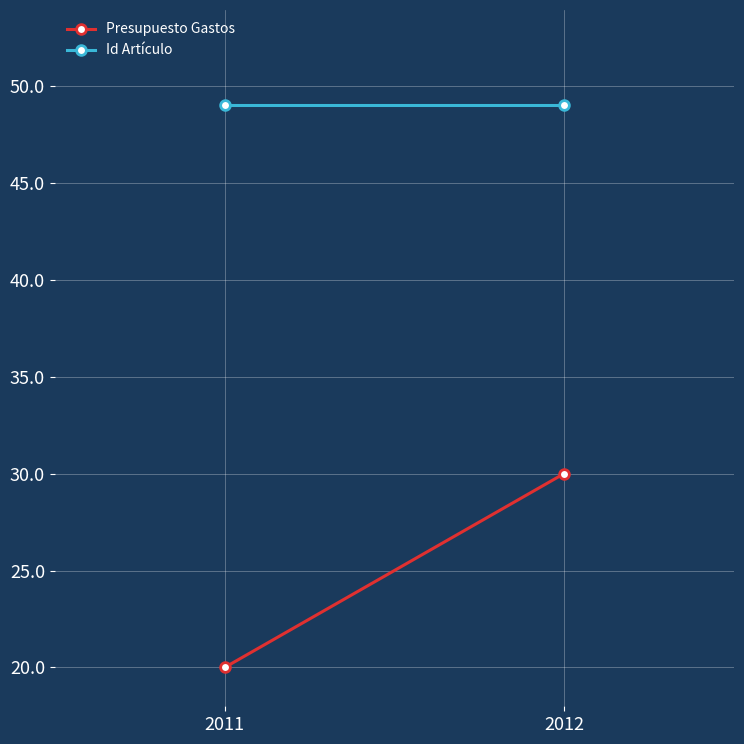

Is it true that Id Artículo equals 81 at 2012?

False